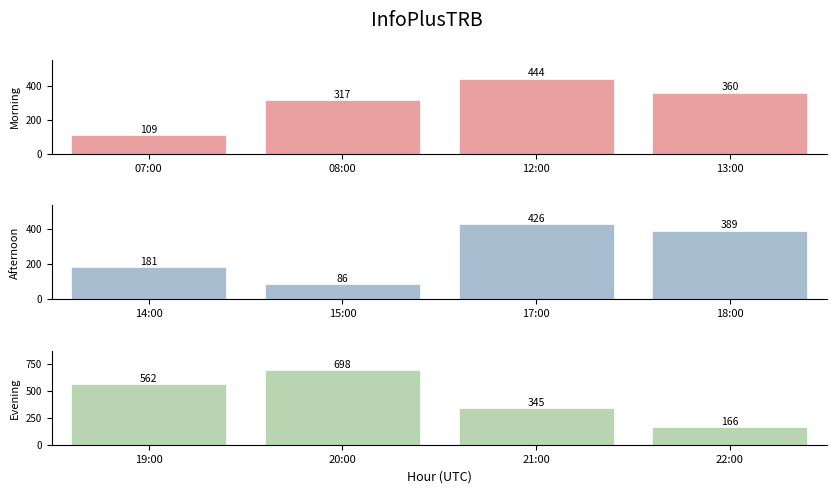

How many values in the Morning series are below 360?

2